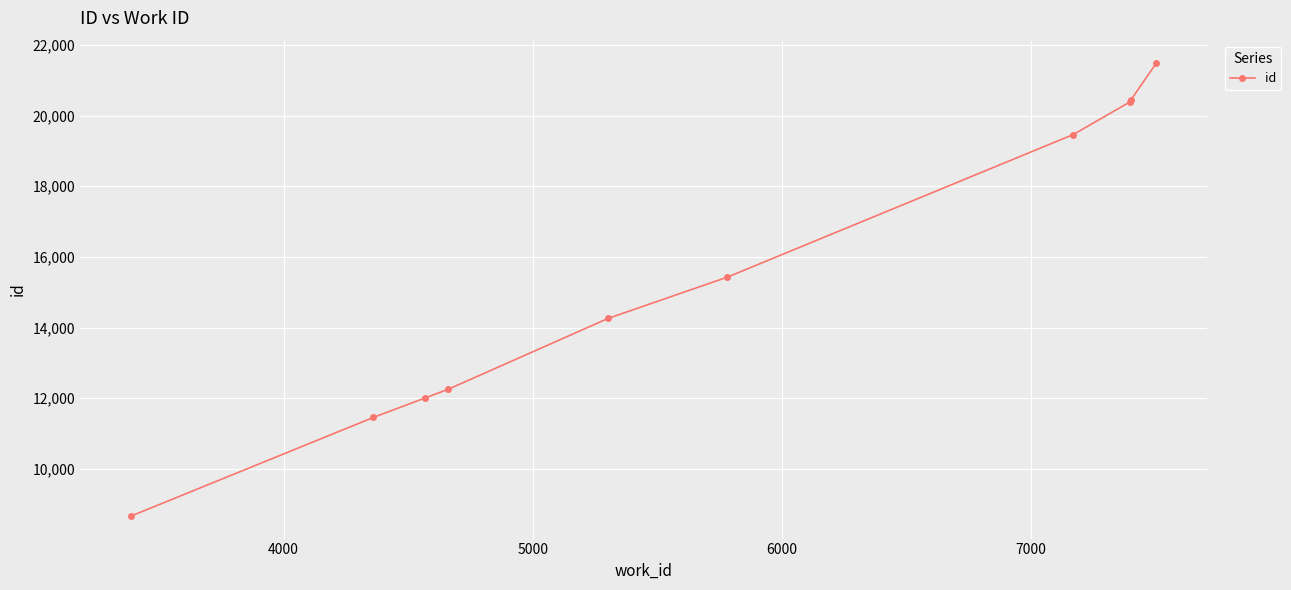

What is the smallest value displayed?

8670